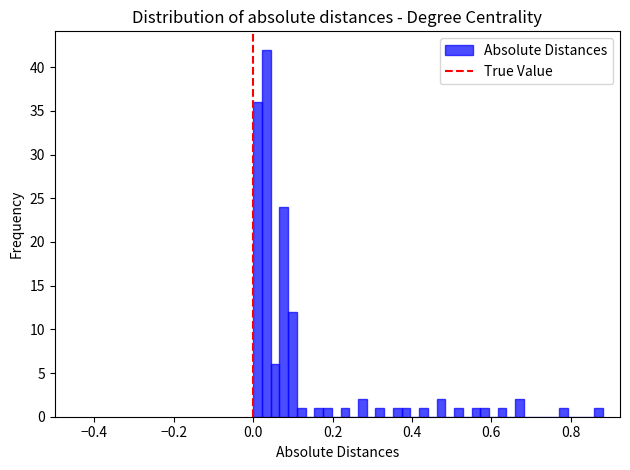

Around what value on the x-axis is the tallest bar? Give the approximate position of its centre, as read against the axis.

0.04